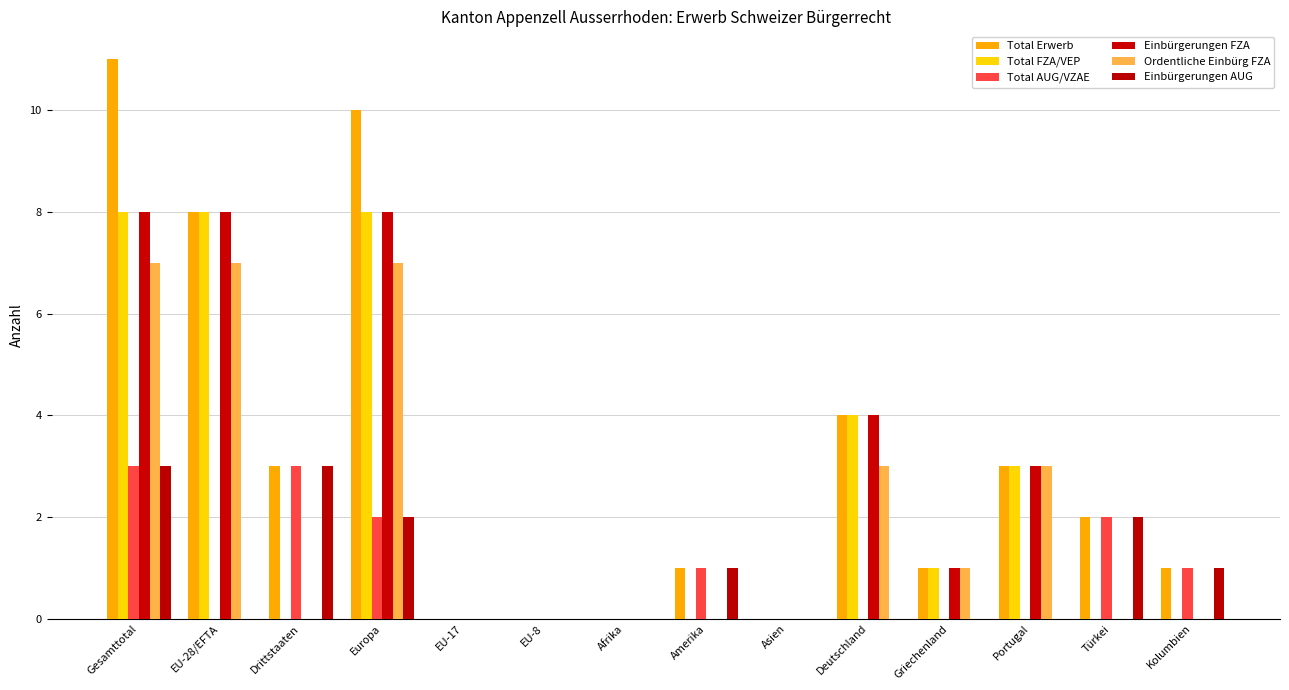

Between Drittstaaten and EU-8, which is larger?

Drittstaaten